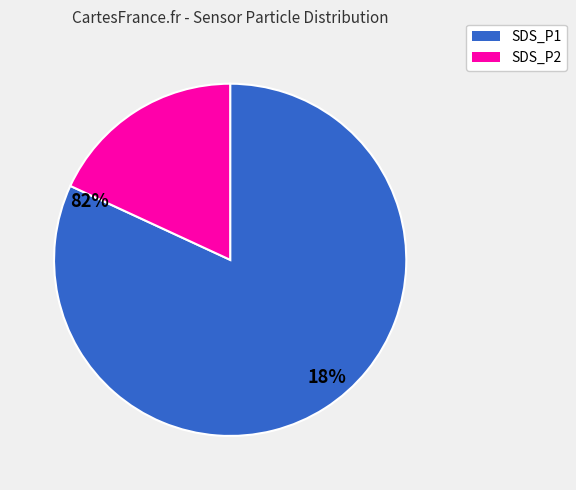

Do SDS_P2 and SDS_P1 together represent more than half of the pie?

Yes